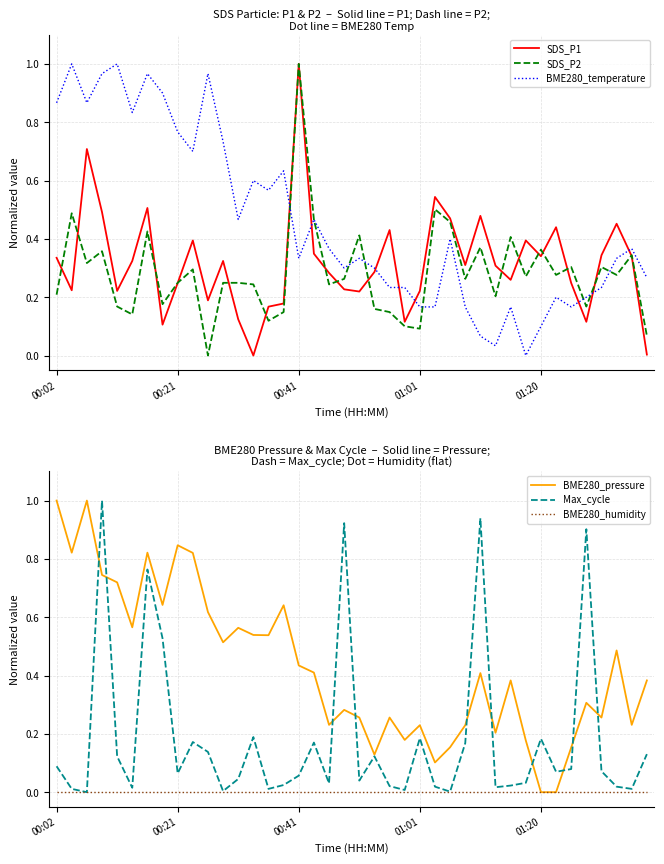

How many intersections are there between SDS_P2 and BME280_temperature?

8